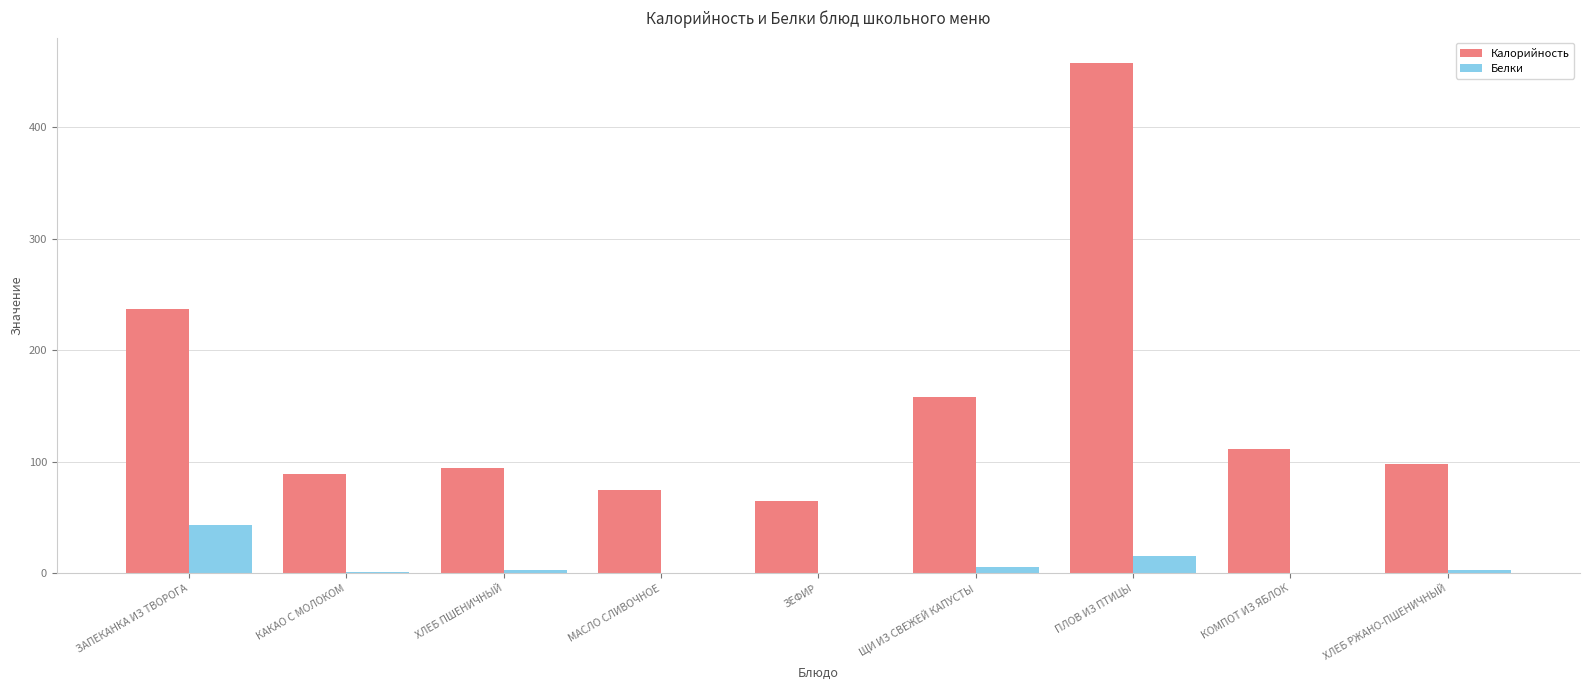

Which series has the widest spread of values?

Калорийность